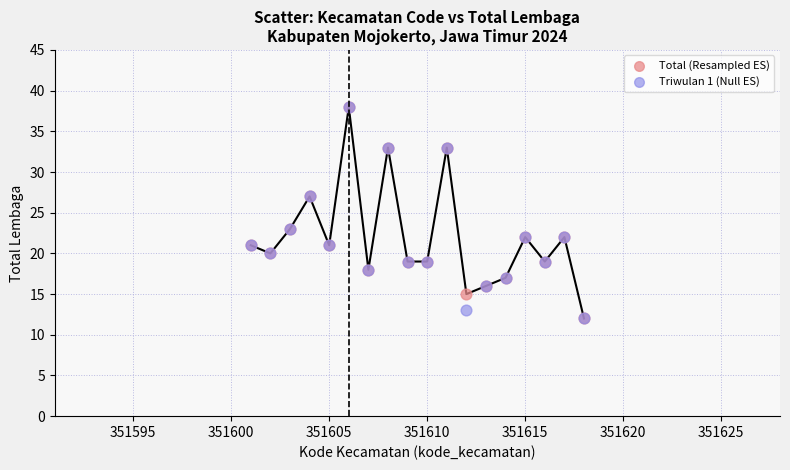

What are all the series names shown in the legend?

Total (Resampled ES), Triwulan 1 (Null ES)